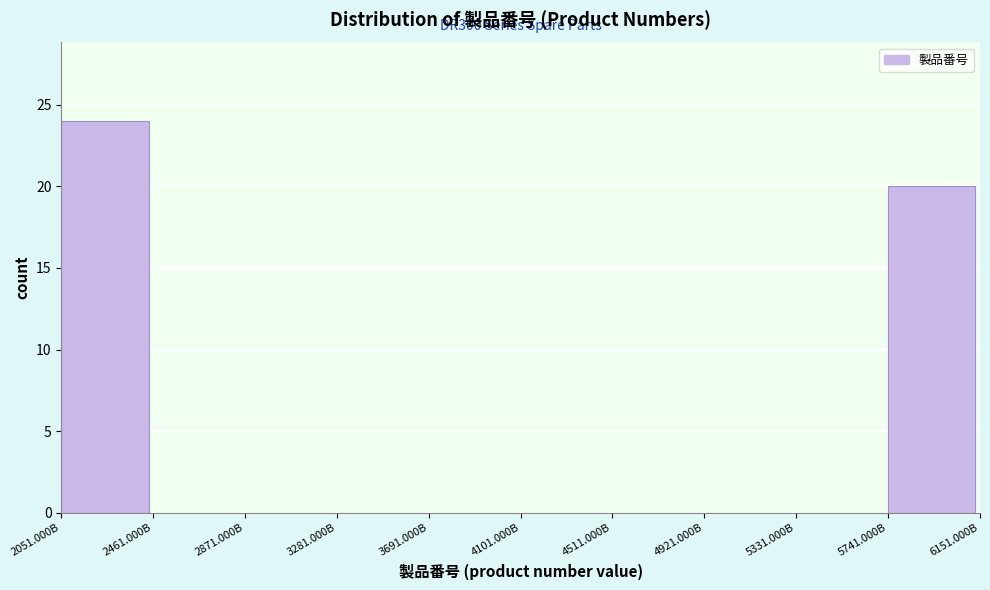

Reading right to left, transcribe all the data shown in this chart.

5741.000B=20	5331.000B=0	4921.000B=0	4511.000B=0	4101.000B=0	3691.000B=0	3281.000B=0	2871.000B=0	2461.000B=0	2051.000B=24